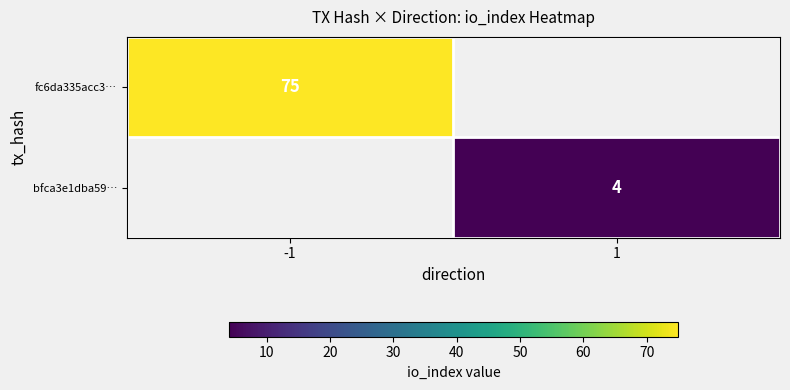

Is it true that bfca3e1dba59… equals 7 at 1?

False